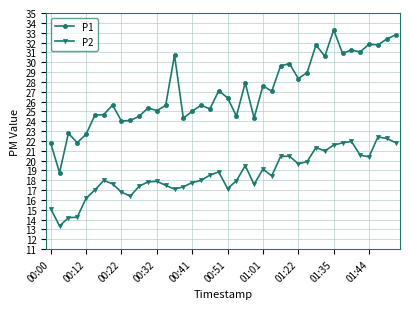

What is the highest value of the P1 series?

33.3